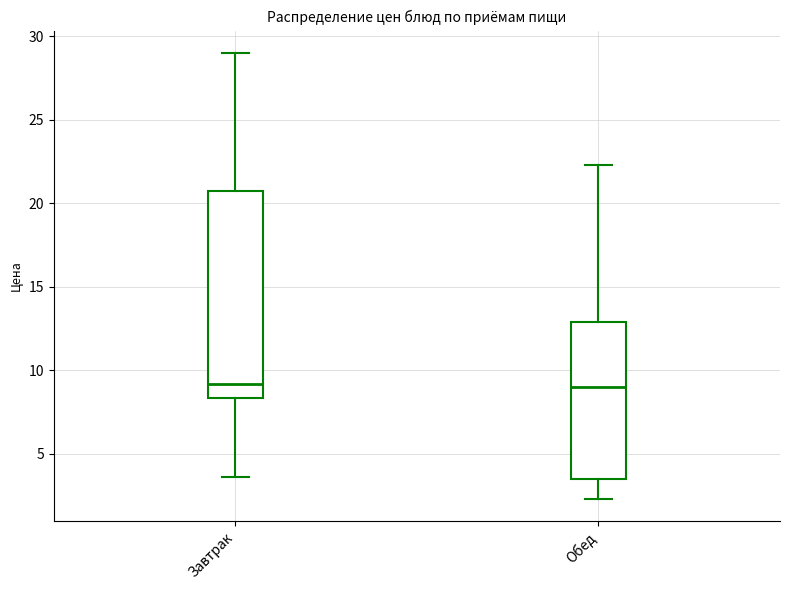

Where does the median line of the box for Завтрак sit on the y-axis? The values are not printed on the chart, so give them approximately, as read against the axis.

9.0